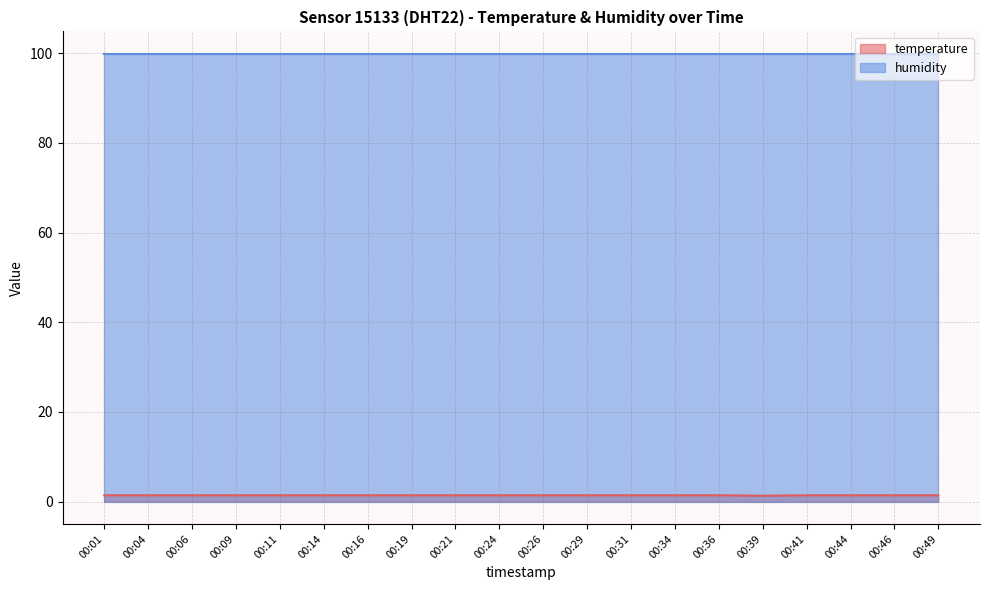

What is the ratio of the value at 00:04 to the value at 00:16?

1.0